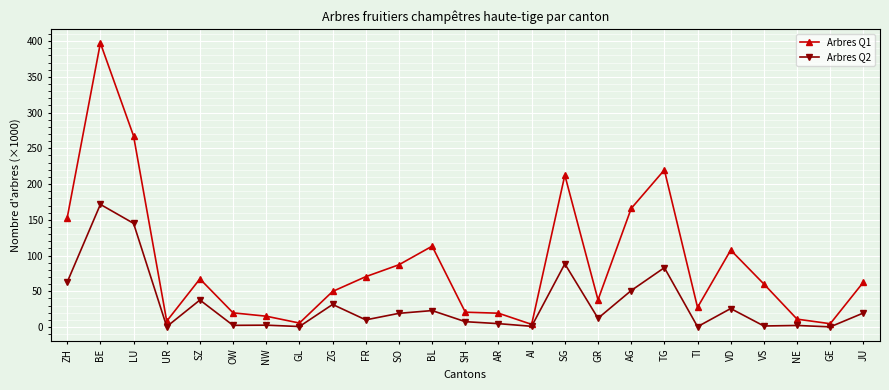

What is the sum of the Arbres Q1 values at SG and AI?

216.1